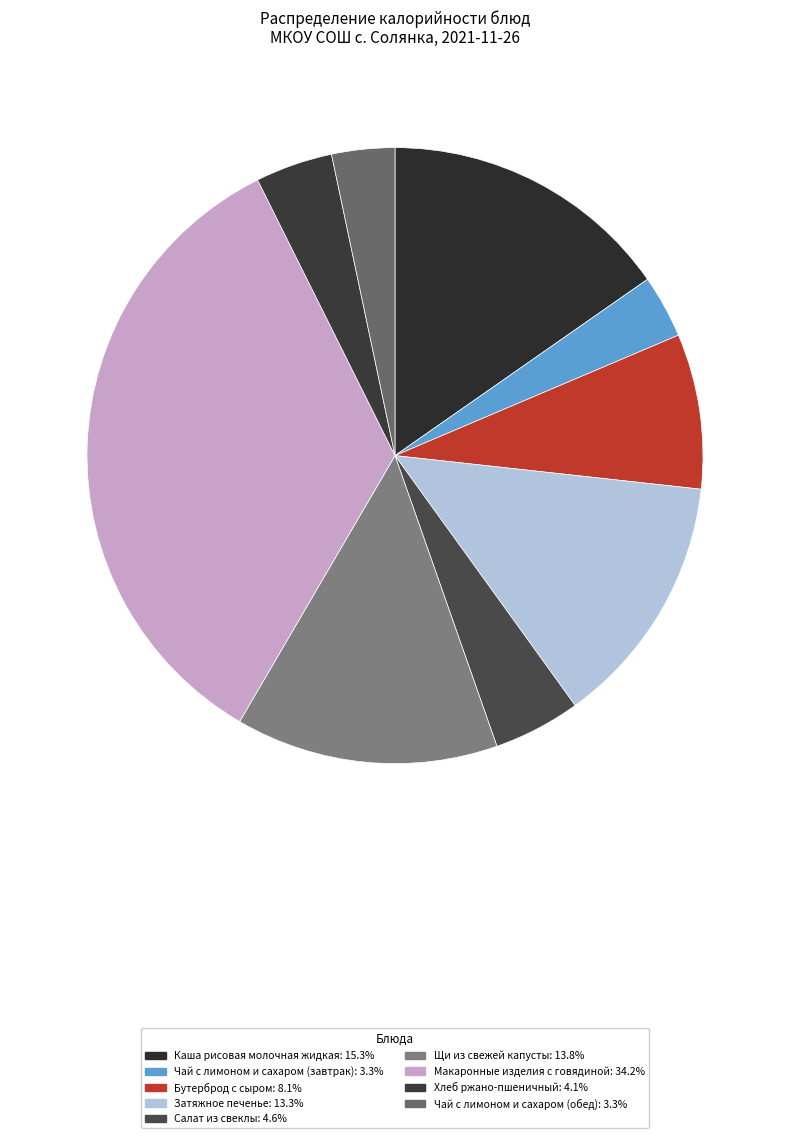

Which slice is the smallest?

Чай с лимоном и сахаром (завтрак)